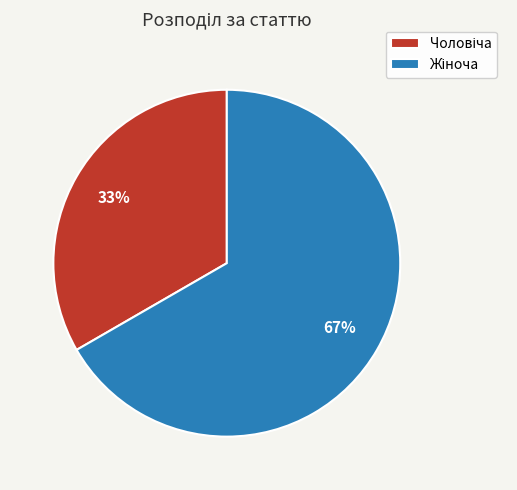

Is there any slice that represents more than half of the pie?

Yes